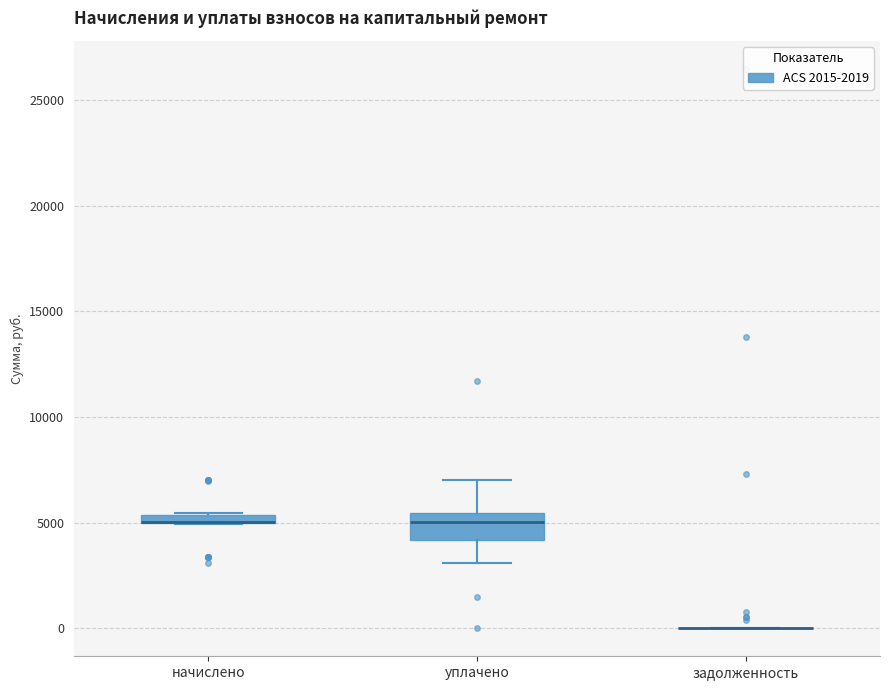

Which box is the tallest, from its lower edge to its upper edge?

уплачено